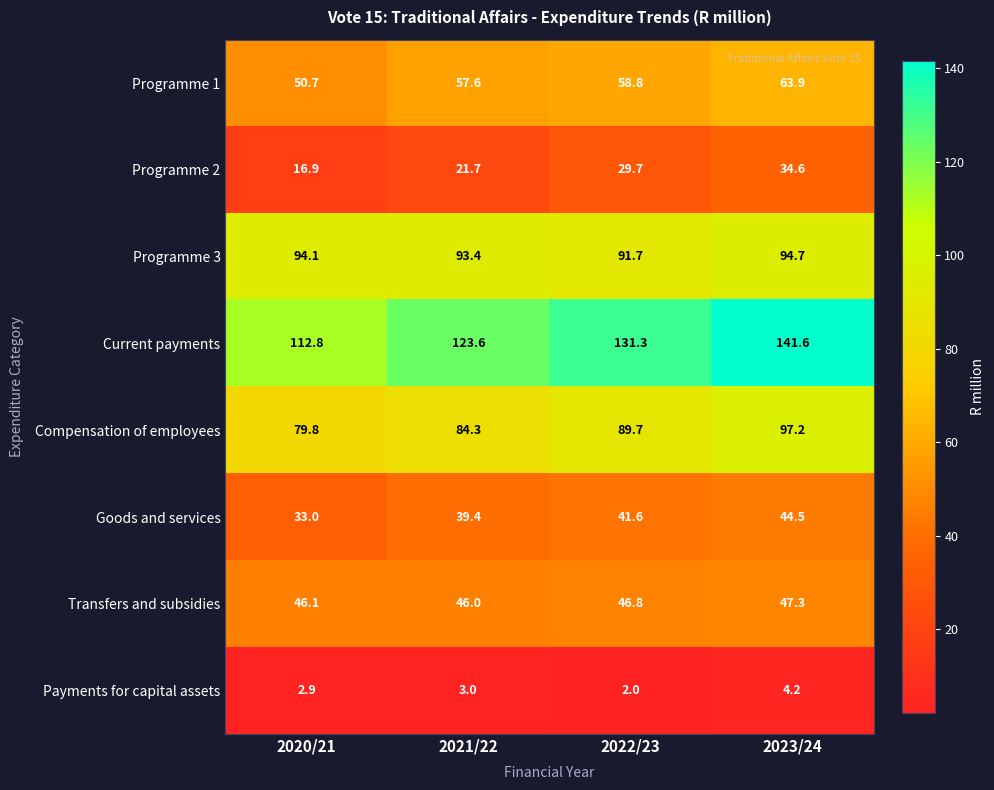

The value of Payments for capital assets at 2020/21 is 1.1. True or false?

False